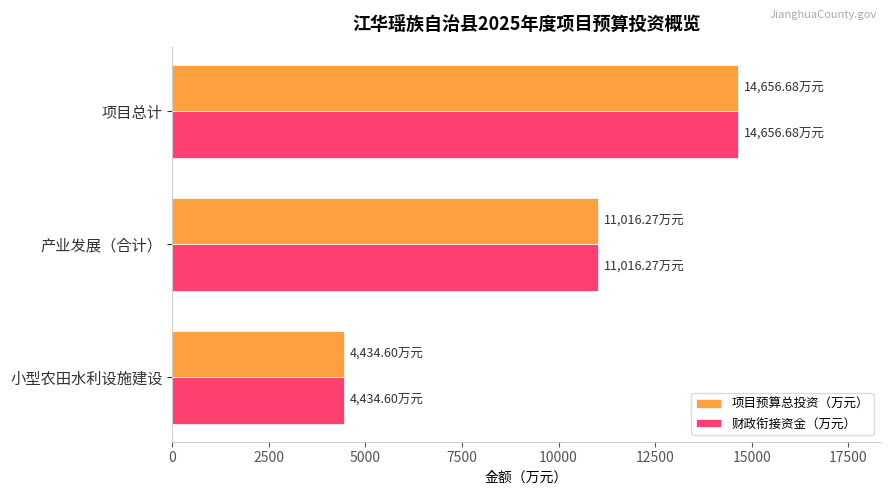

List the labels in order of 项目预算总投资（万元） value, smallest first.

小型农田水利设施建设, 产业发展（合计）, 项目总计